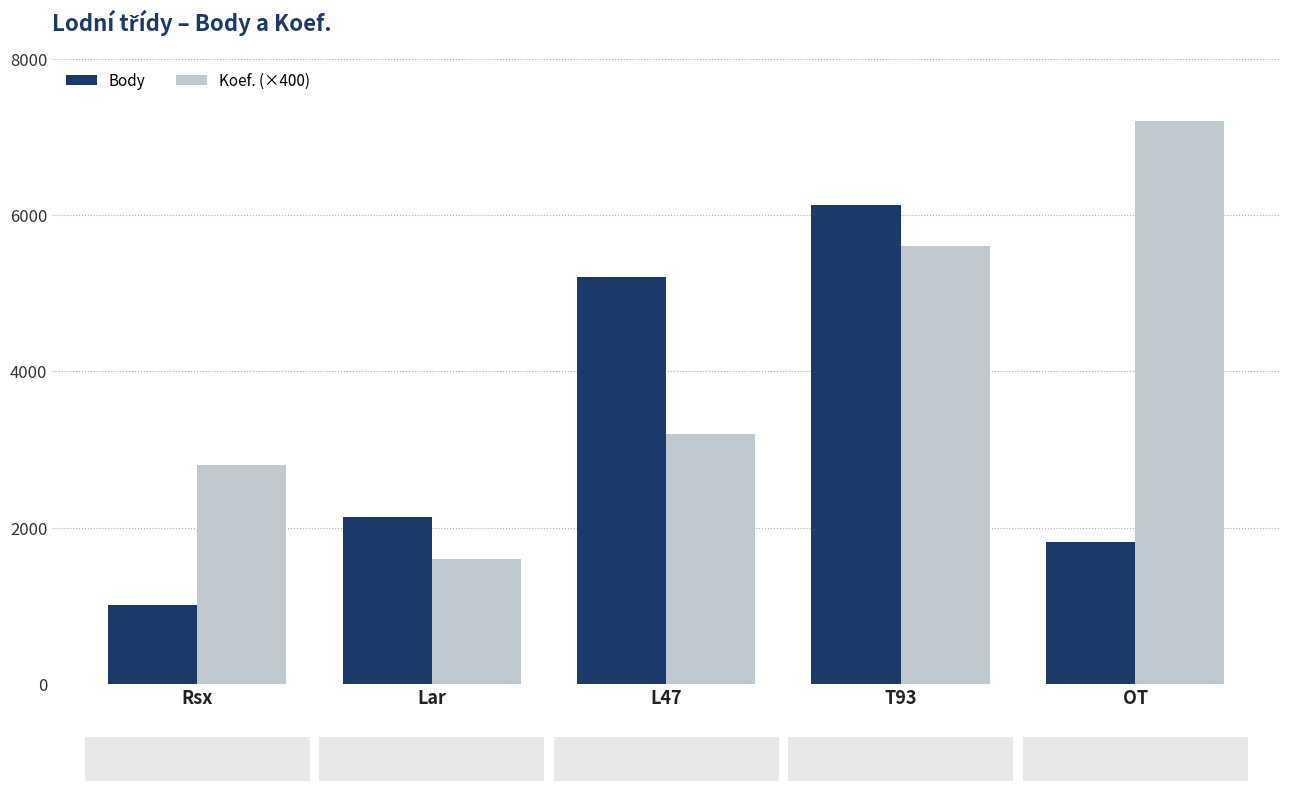

How many groups of bars are there?

5